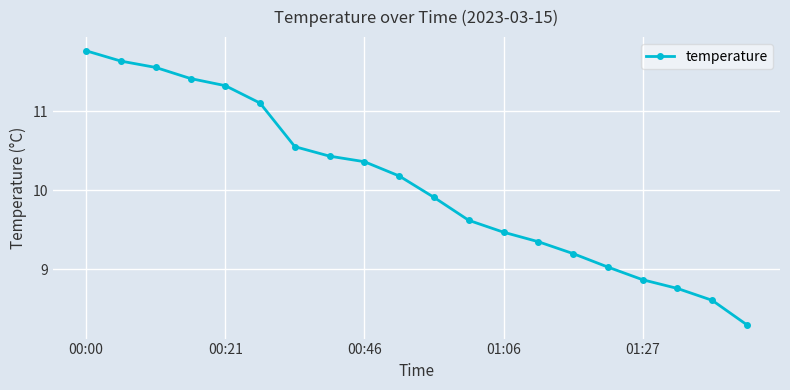

What is the minimum value shown in the chart?

8.3